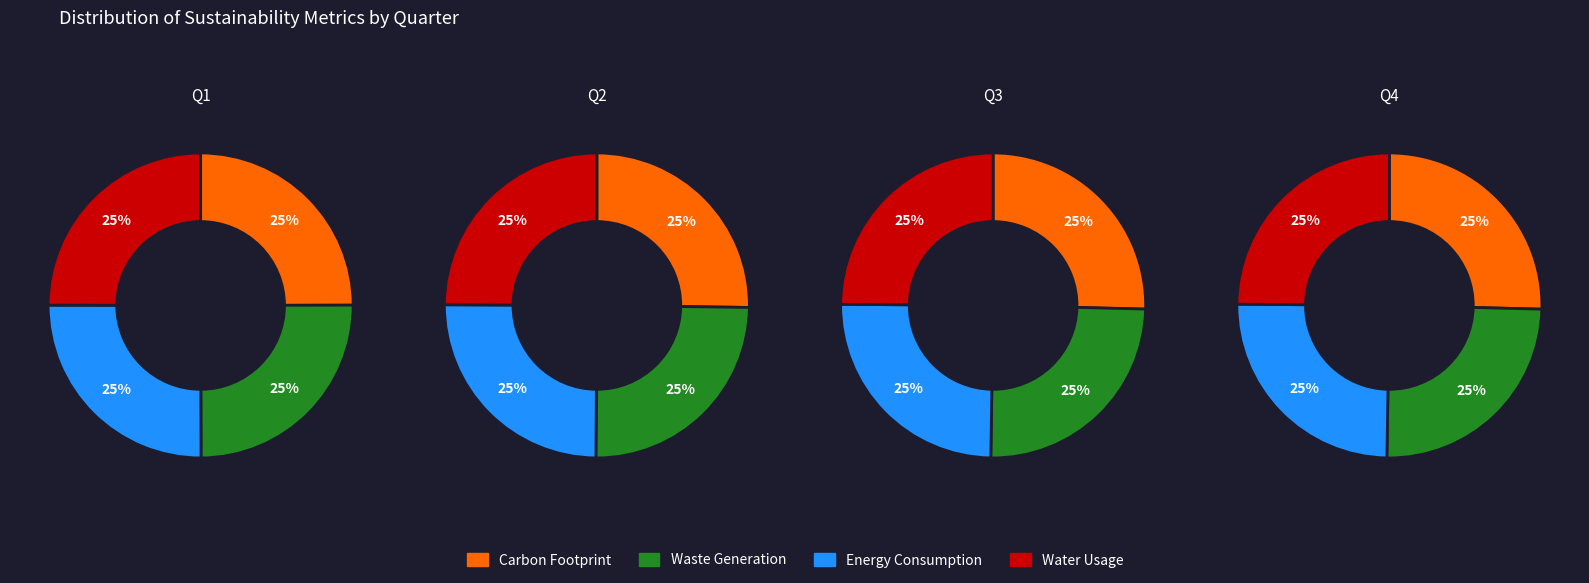

Is there any slice that represents more than half of the pie?

No